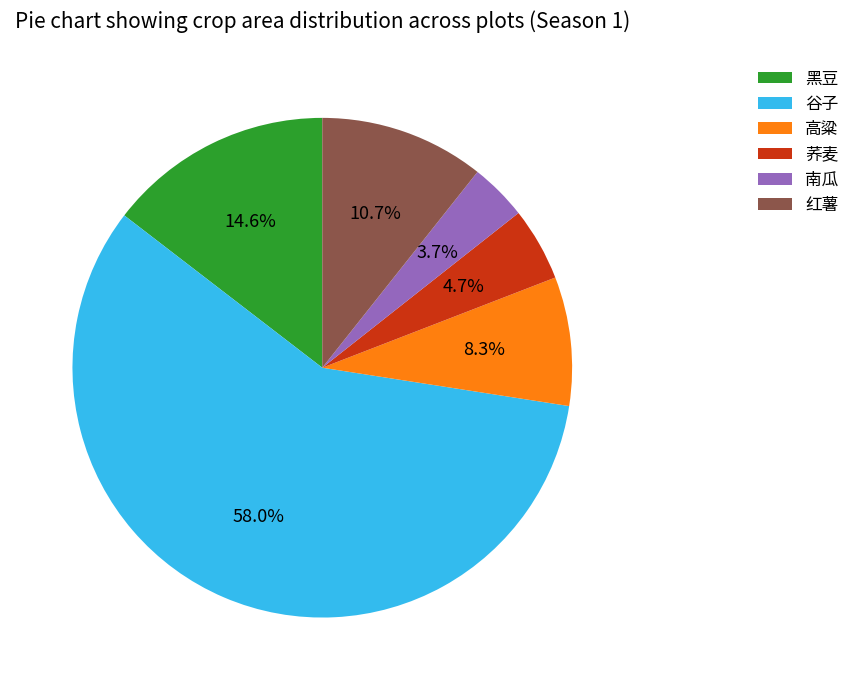

To the nearest percent, what is the average slice percentage?

17%